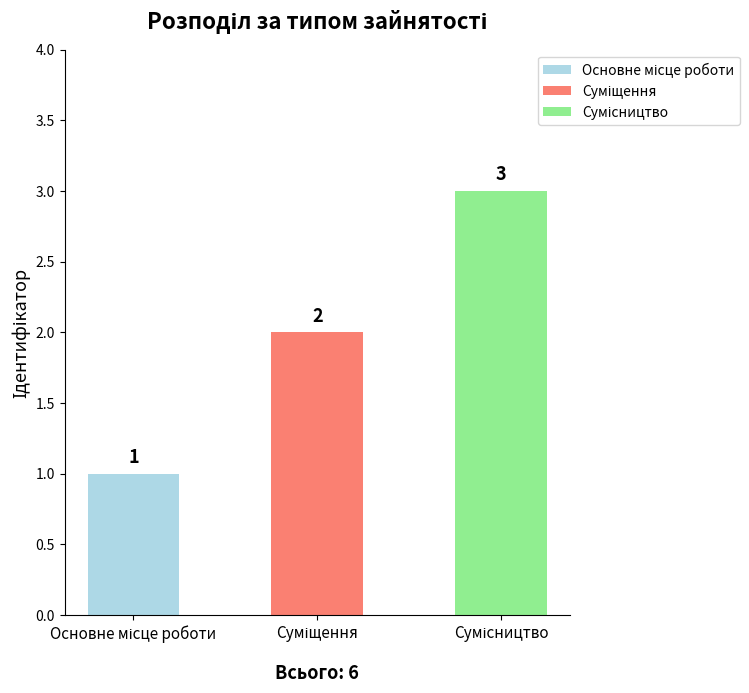

How many values exceed 2?

1